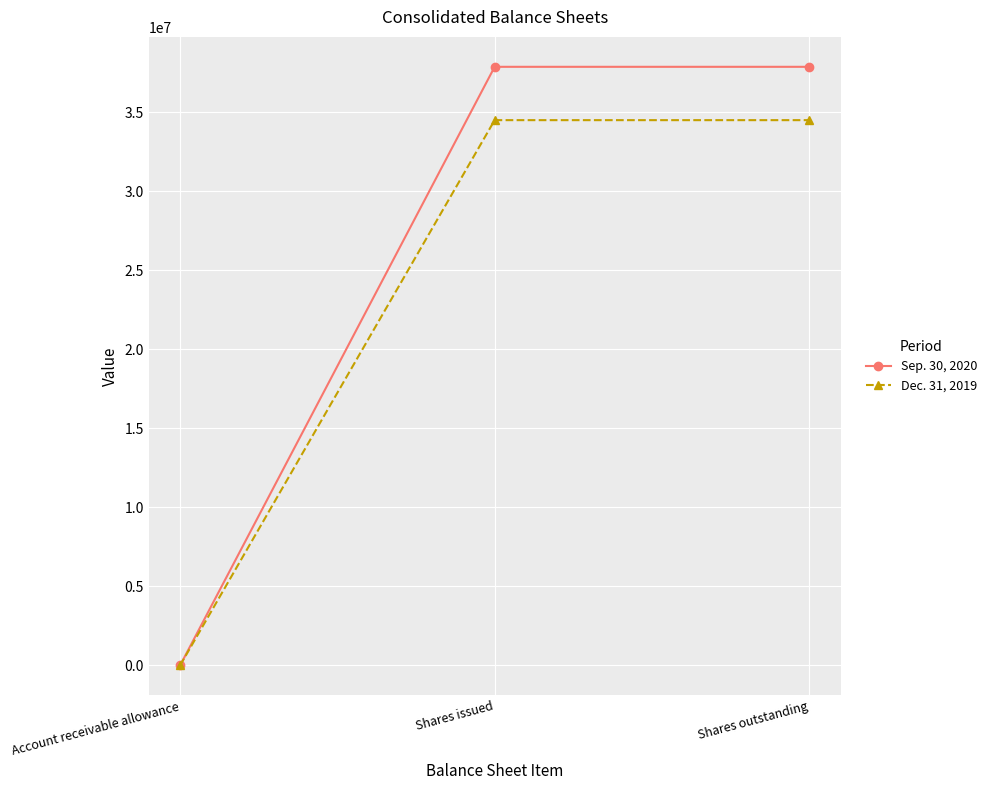

Which category has the lowest value across all series?

Account receivable allowance